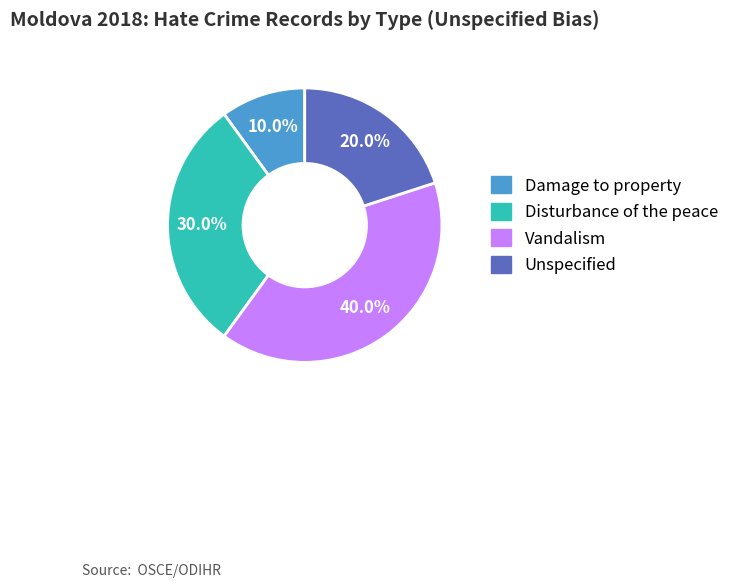

How many slices are in this pie chart?

4